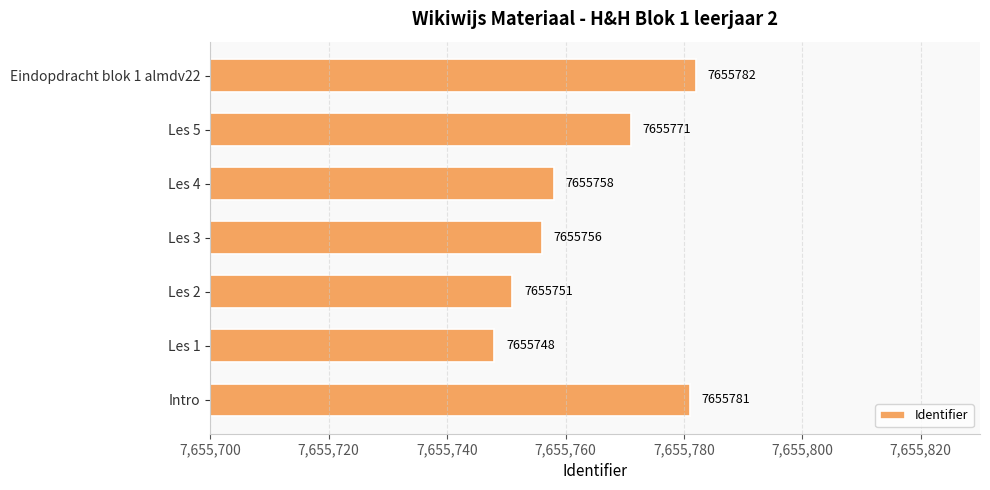

How many bars are there in total?

7